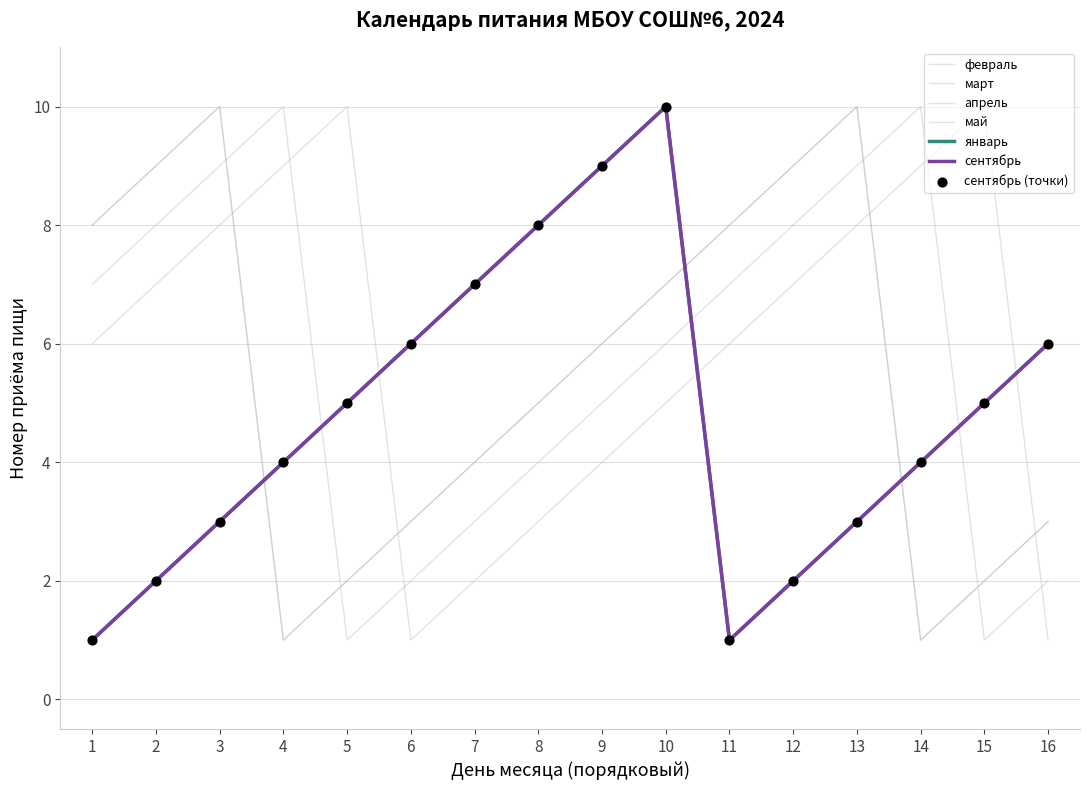

At how many categories does at least one series exceed 6?

14